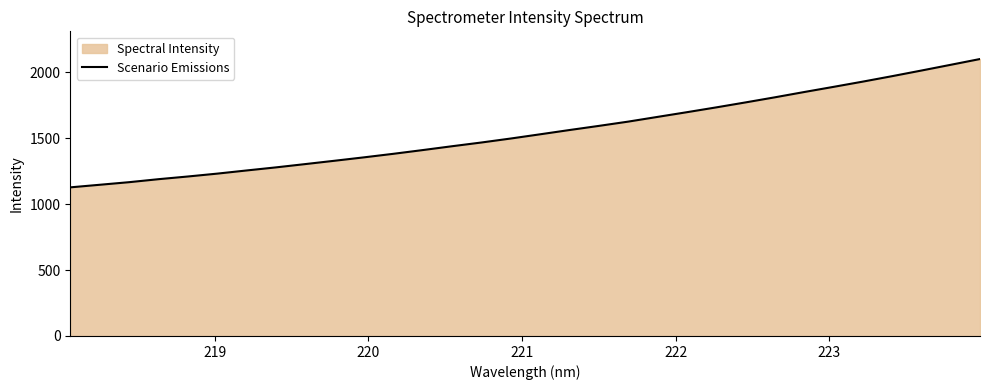

What is the difference between the maximum and minimum values?

973.4